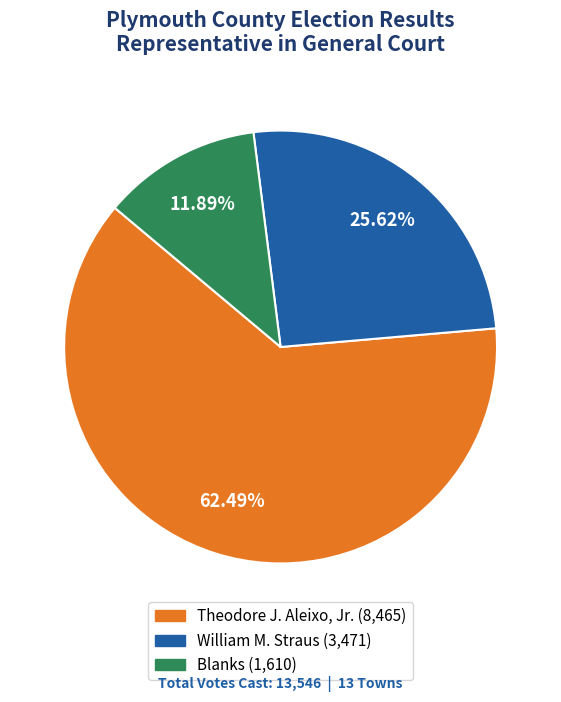

Does any single category account for the majority?

Yes